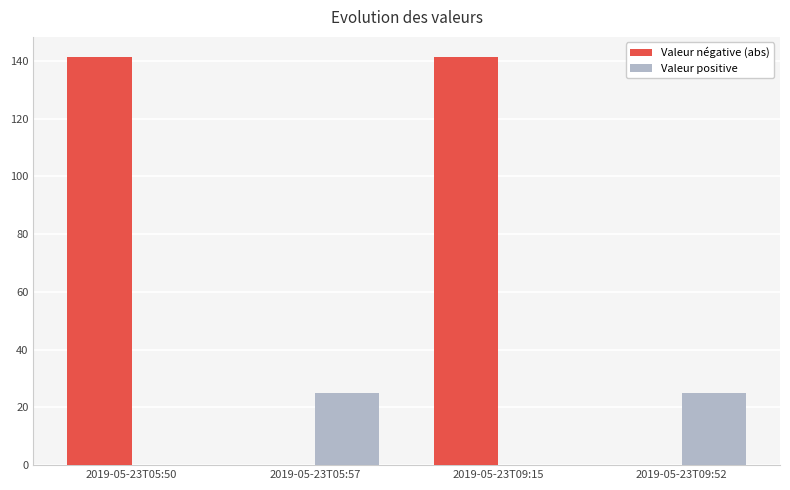

What is the highest value of the Valeur positive series?

24.9